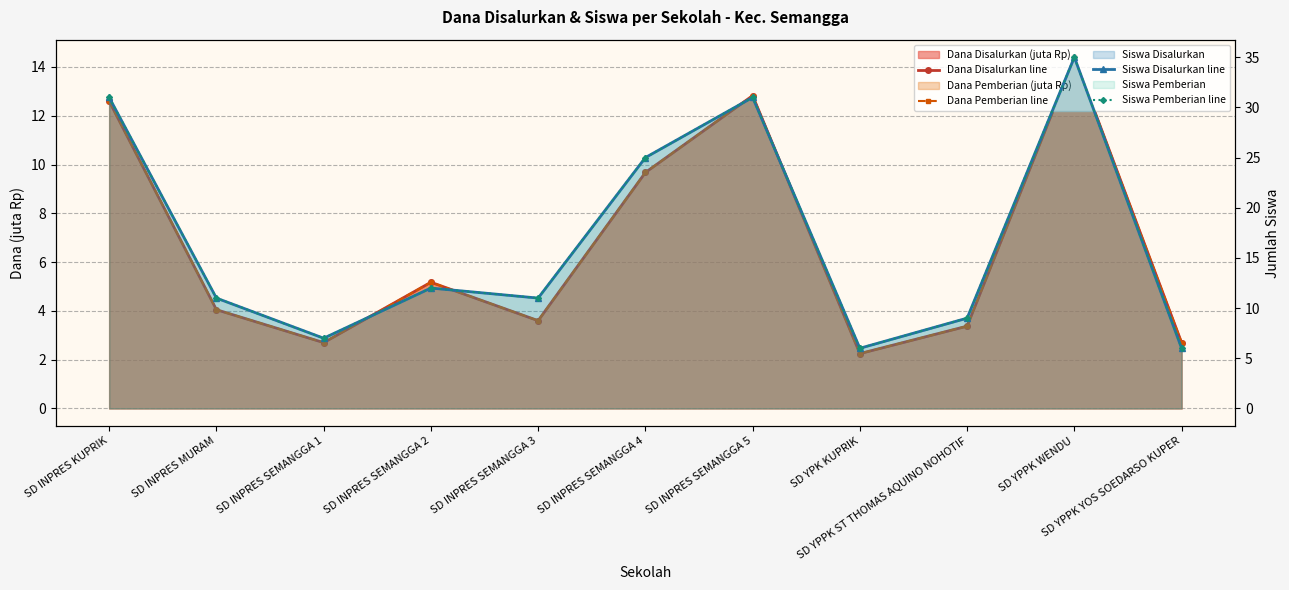

True or false: Siswa Disalurkan line and Dana Pemberian line cross at least once.

False